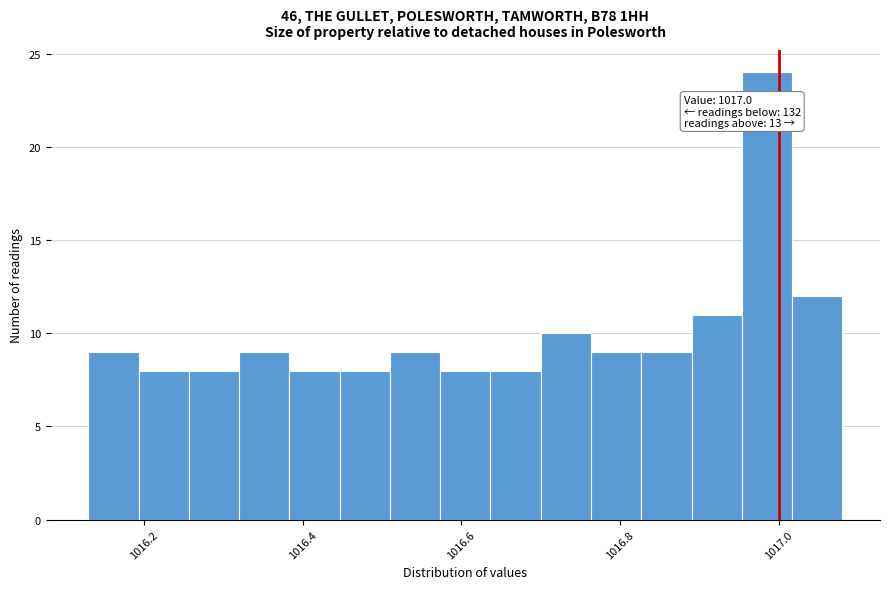

Around what value on the x-axis is the tallest bar? Give the approximate position of its centre, as read against the axis.

1016.98